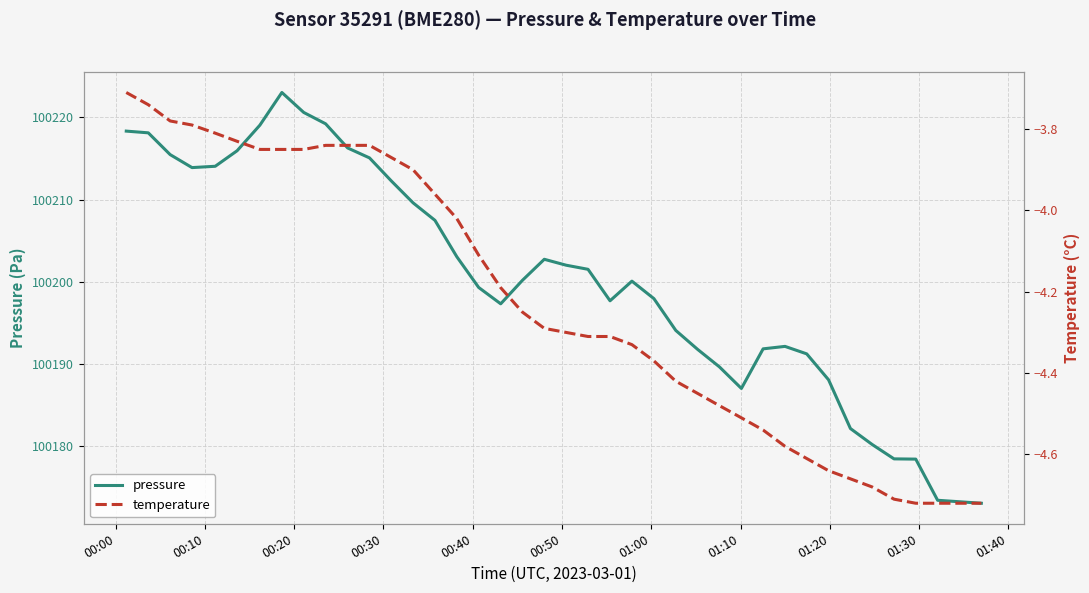

What is the value of the temperature point at the 7th from the left?

-3.9